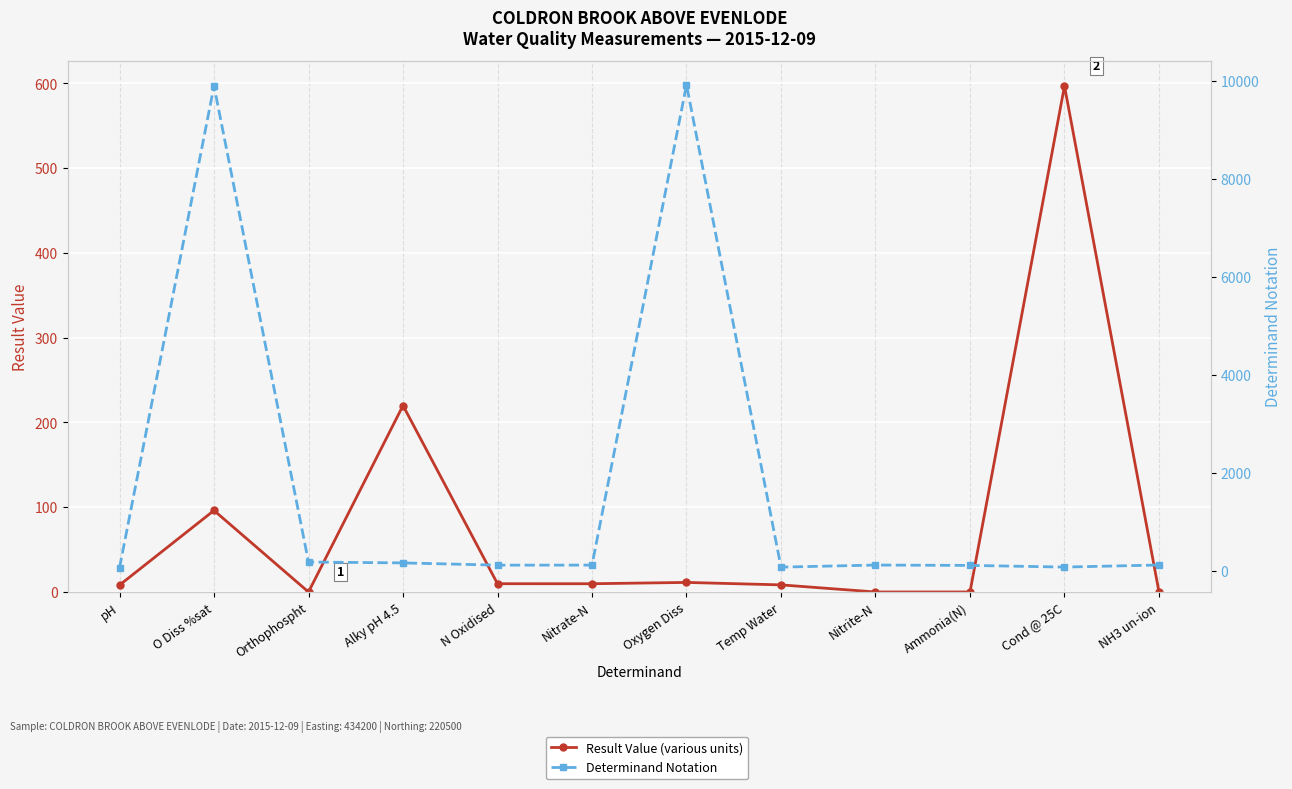

What are all the series names shown in the legend?

Result Value (various units), Determinand Notation